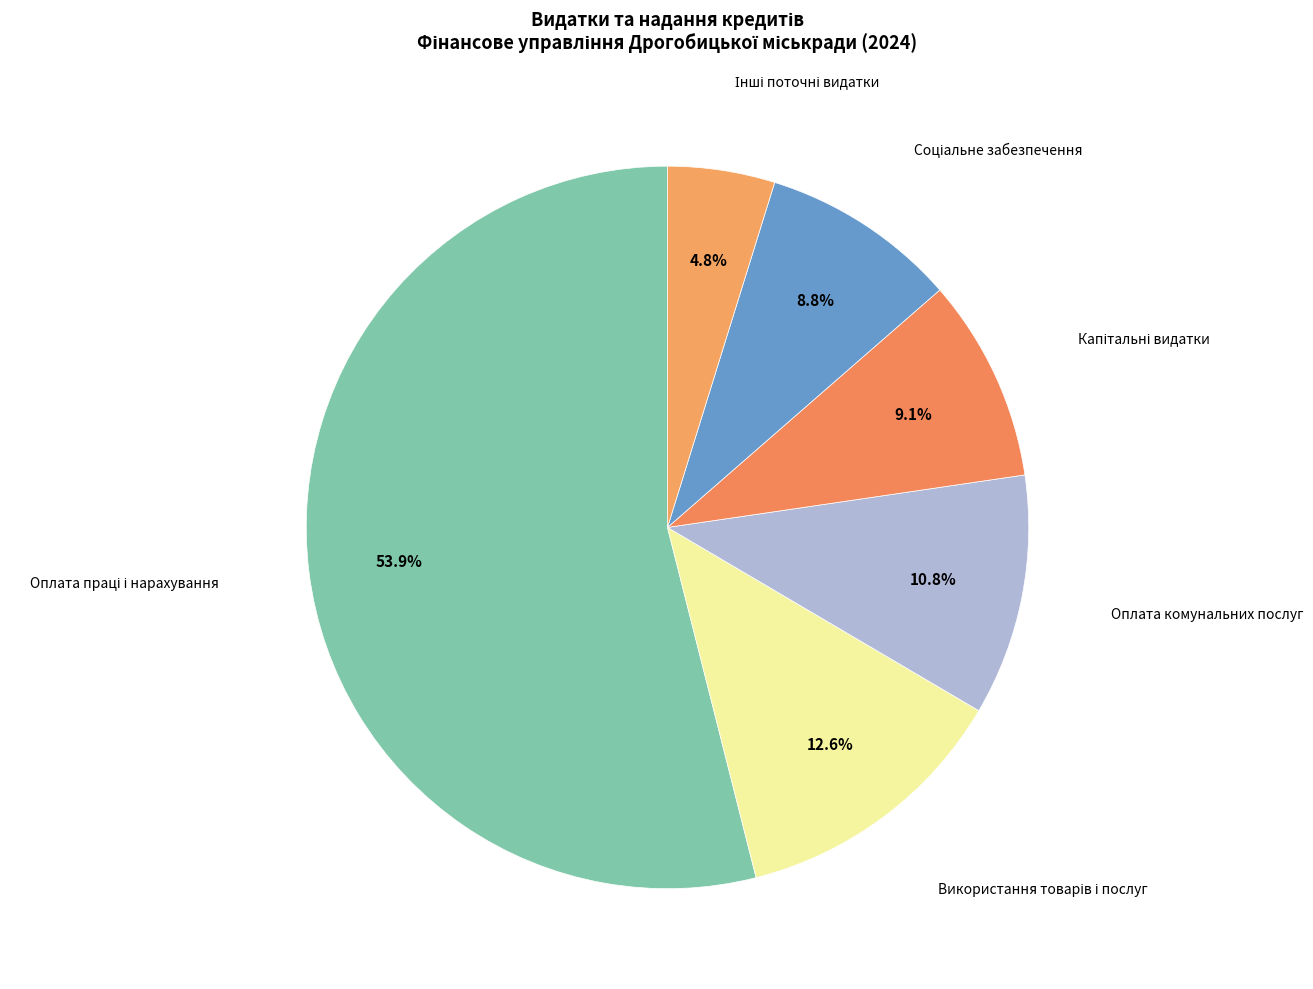

Does Оплата комунальних послуг account for over 50% of the chart?

No